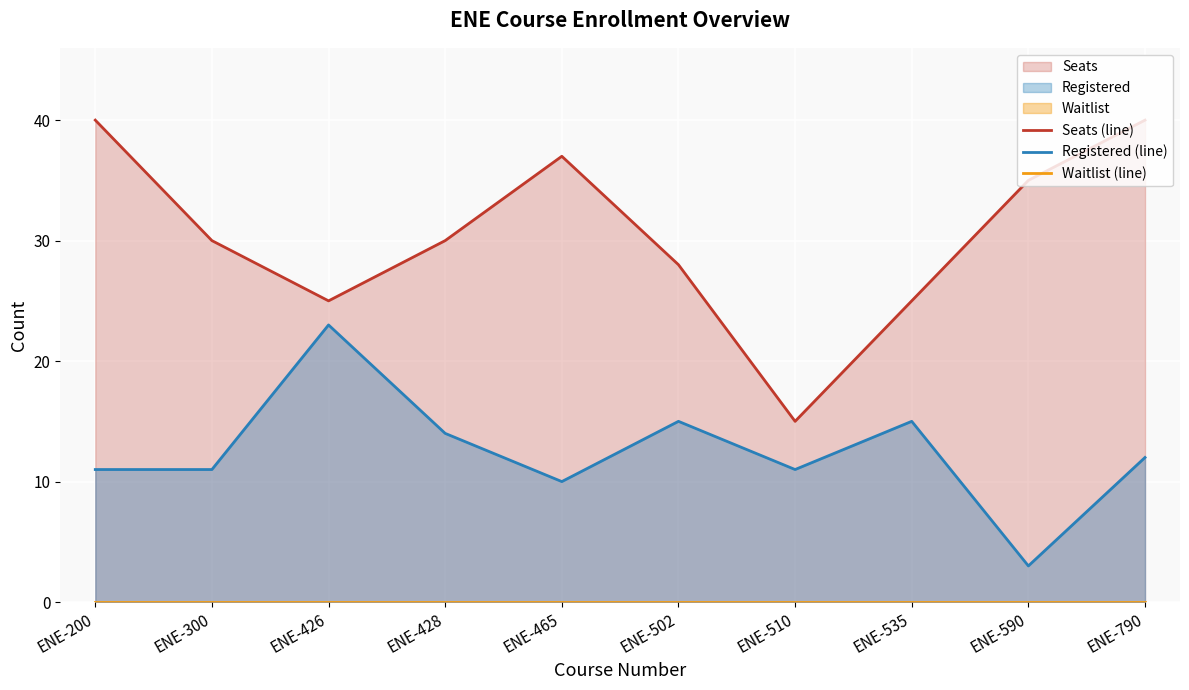

Rank the series by their average value, from highest to lowest.

Seats (line), Registered (line), Waitlist (line)